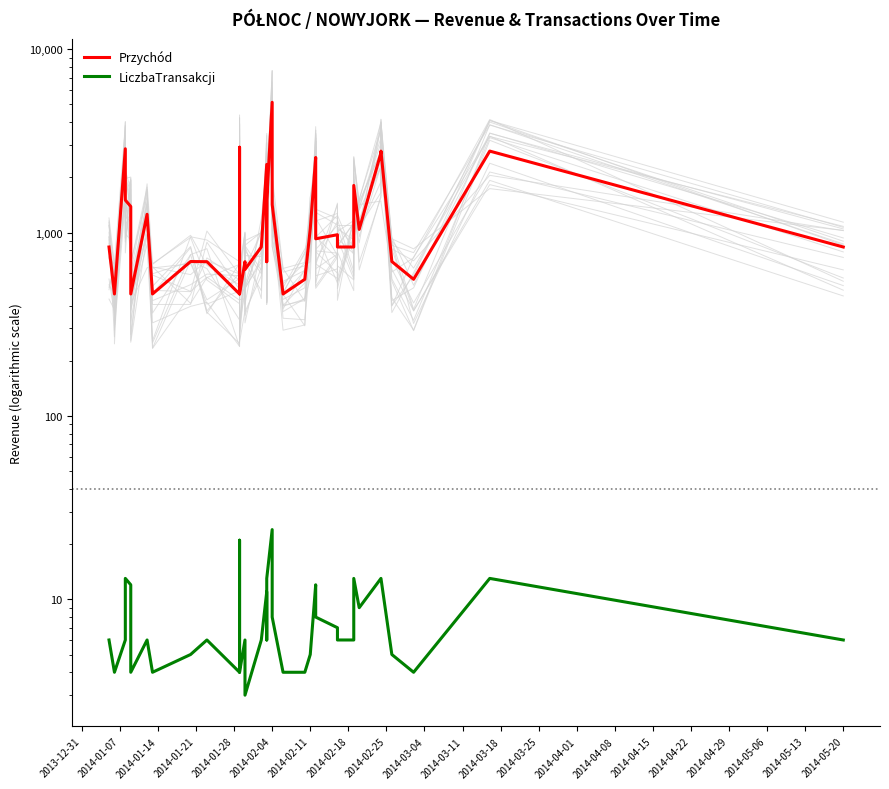

At how many categories does at least one series exceed 1007?

18